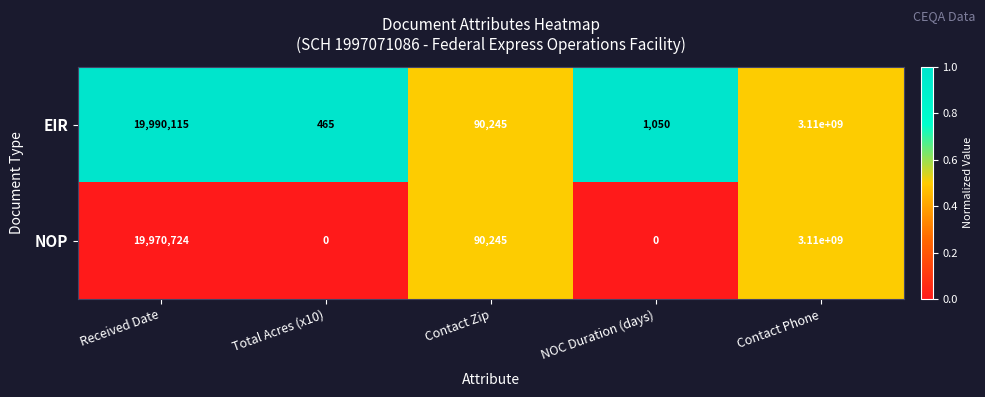

Which category has the highest value across all series?

Contact Phone